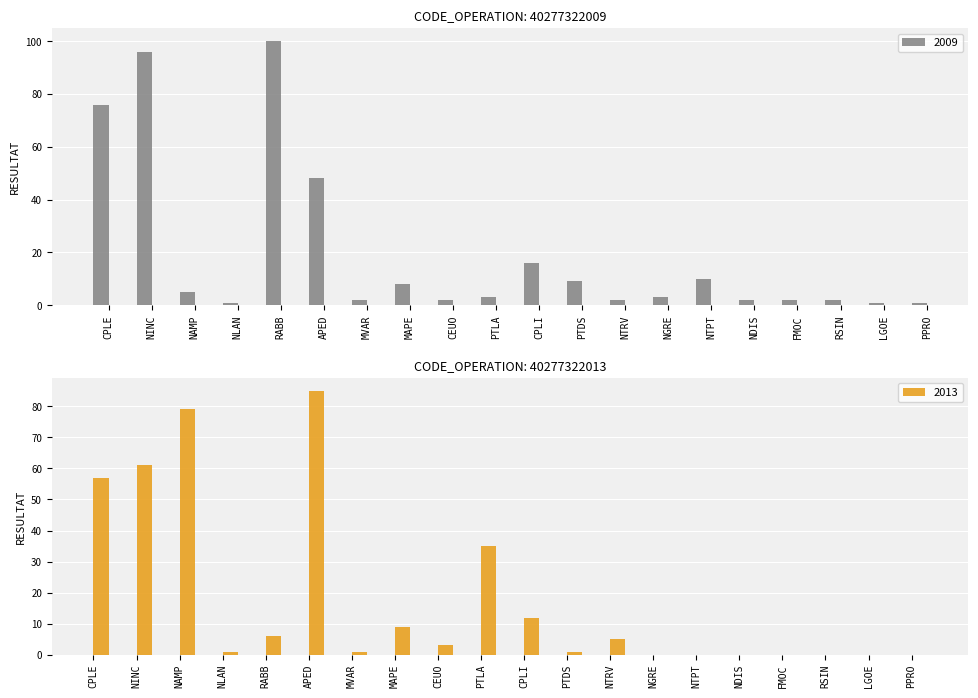

Which series changed the most between NLAN and NGRE?

2009